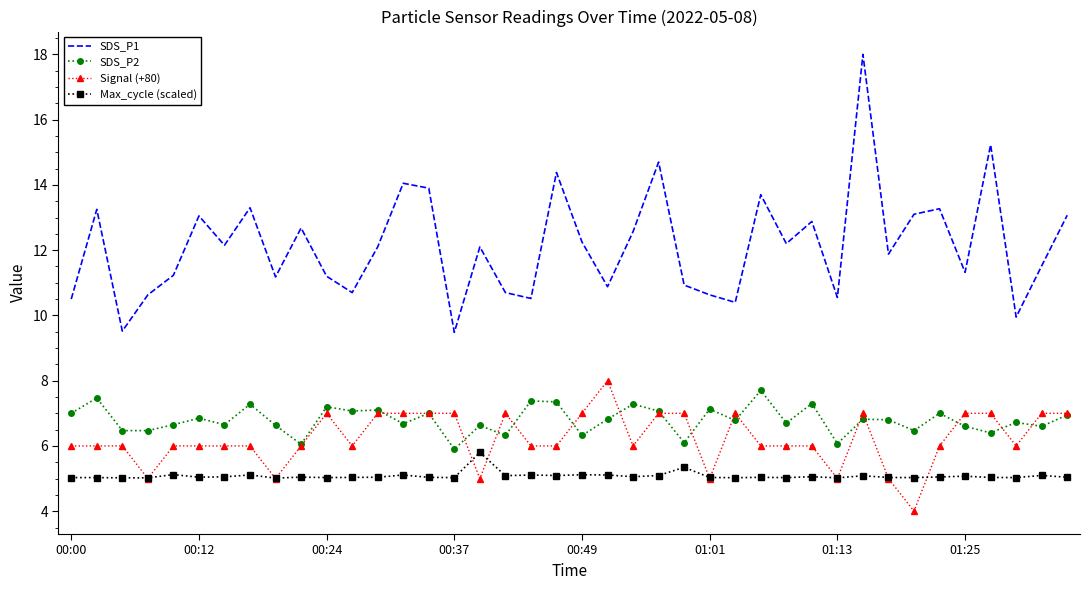

What is the lowest value of the SDS_P2 series?

5.9